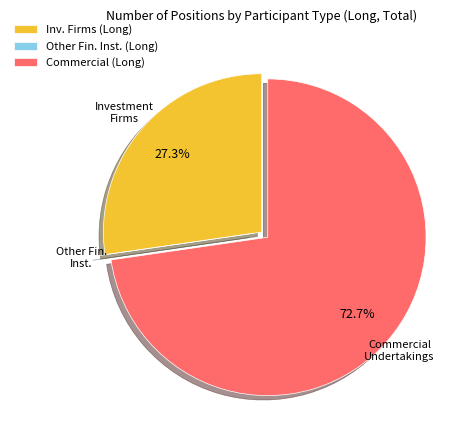

Do Inv. Firms (Long) and Commercial (Long) together represent more than half of the pie?

Yes